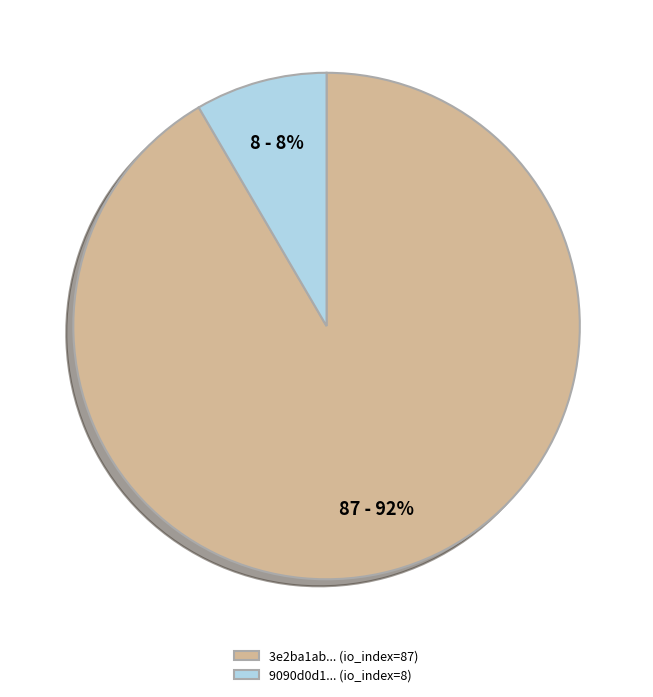

To the nearest percent, what is the combined percentage of 9090d0d1... (io_index=8) and 3e2ba1ab... (io_index=87)?

100%